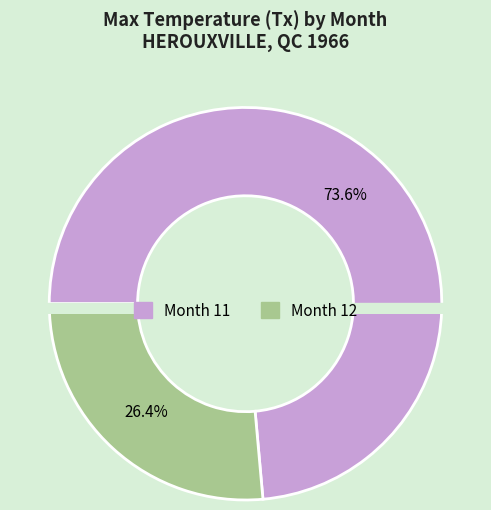

Is the sum of 11 and 12 greater than half?

Yes